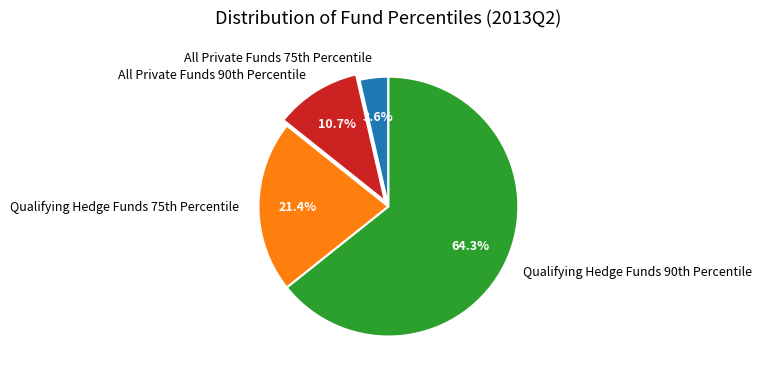

Which slice represents more than half of the pie?

Qualifying Hedge Funds 90th Percentile